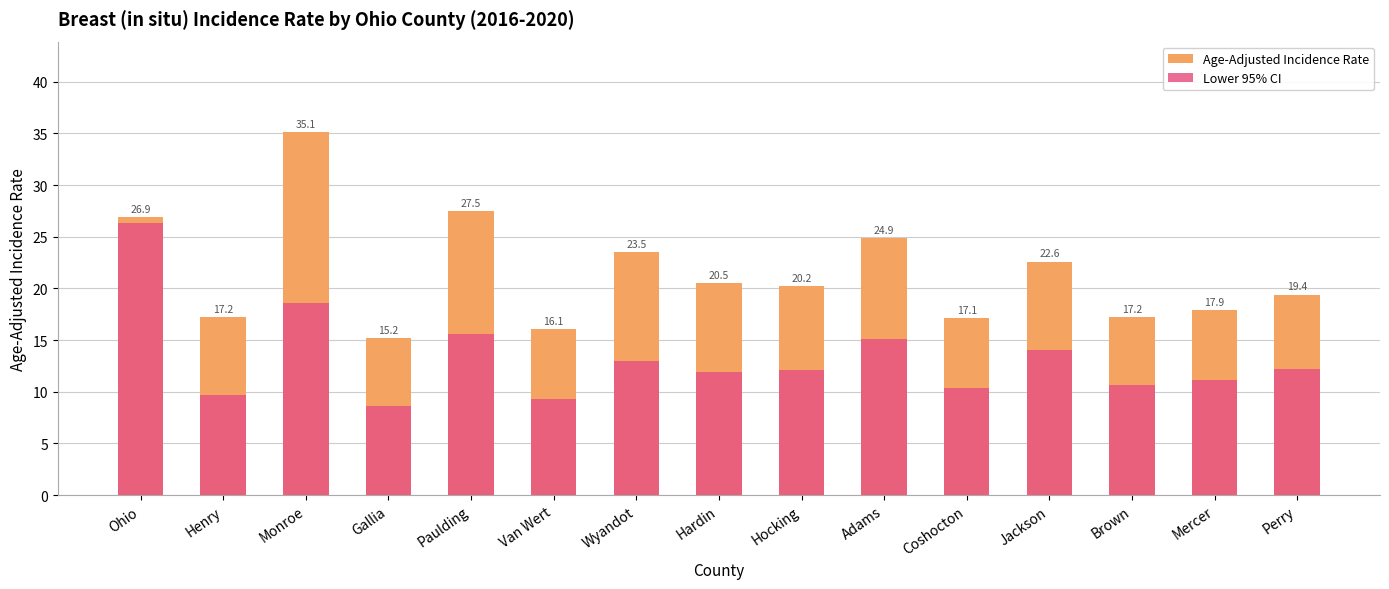

Is the value of Lower 95% CI at Monroe greater than the value of Age-Adjusted Incidence Rate at Henry?

Yes